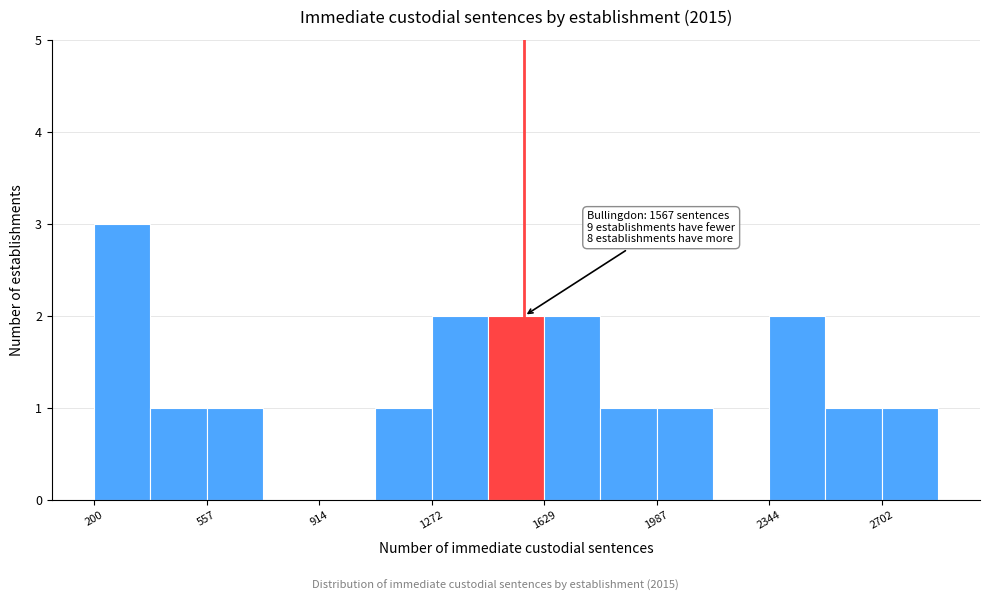

Read against the x-axis, roughly where is the centre of the tallest bar?

300